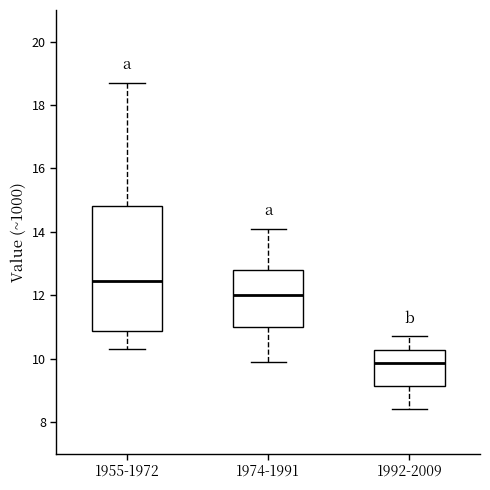

Where is the upper edge of the box for 1955-1972 on the y-axis? The values are not printed on the chart, so give them approximately, as read against the axis.

14.8